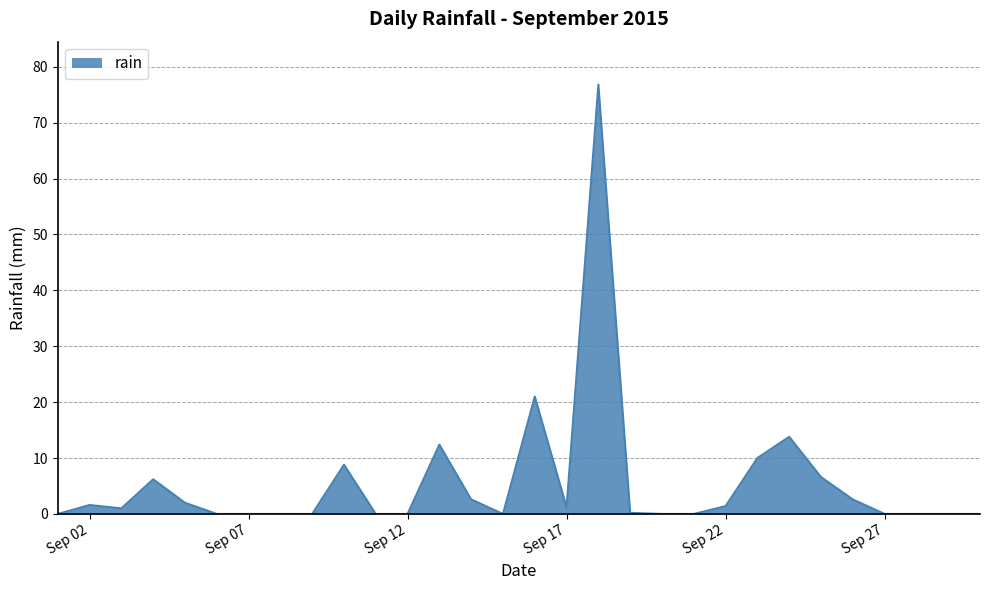

What is the difference between the maximum and minimum values?

76.8